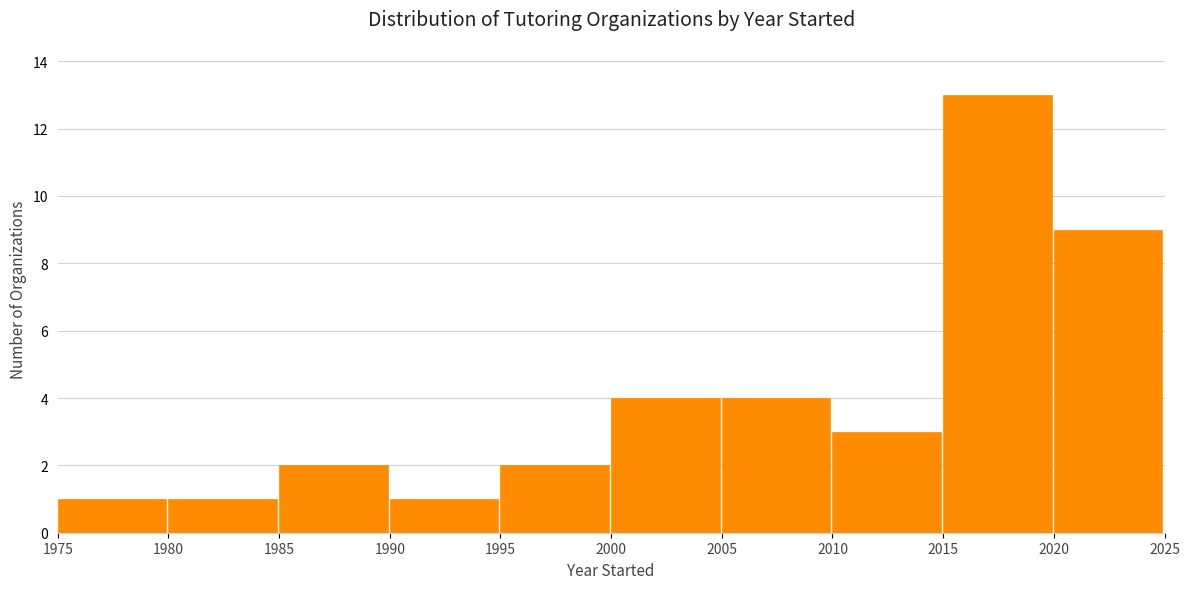

Reading left to right, list every bar in this chart as the range it spans on the x-axis followed by its height. The values are not printed on the chart, so give them approximately, as read against the axis.

1975 to 1980: 1
1980 to 1985: 1
1985 to 1990: 2
1990 to 1995: 1
1995 to 2000: 2
2000 to 2005: 4
2005 to 2010: 4
2010 to 2015: 3
2015 to 2020: 13
2020 to 2025: 9